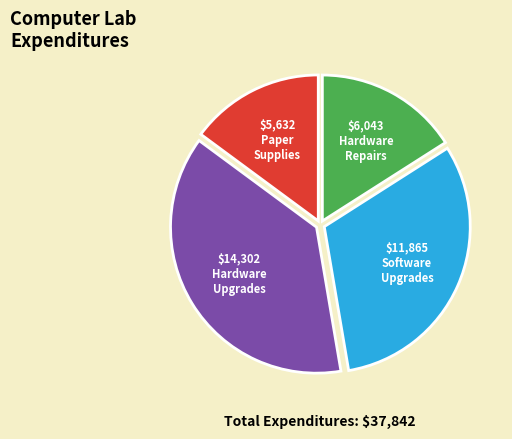

Does any single category account for the majority?

No